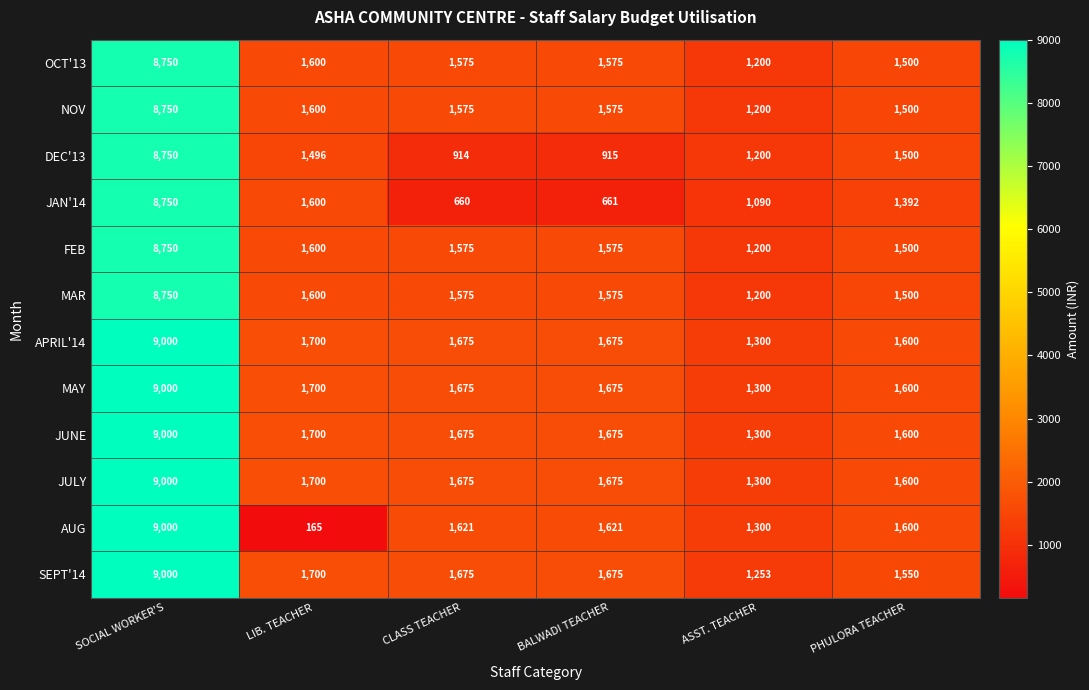

What is the sum of all APRIL'14 values?

16950